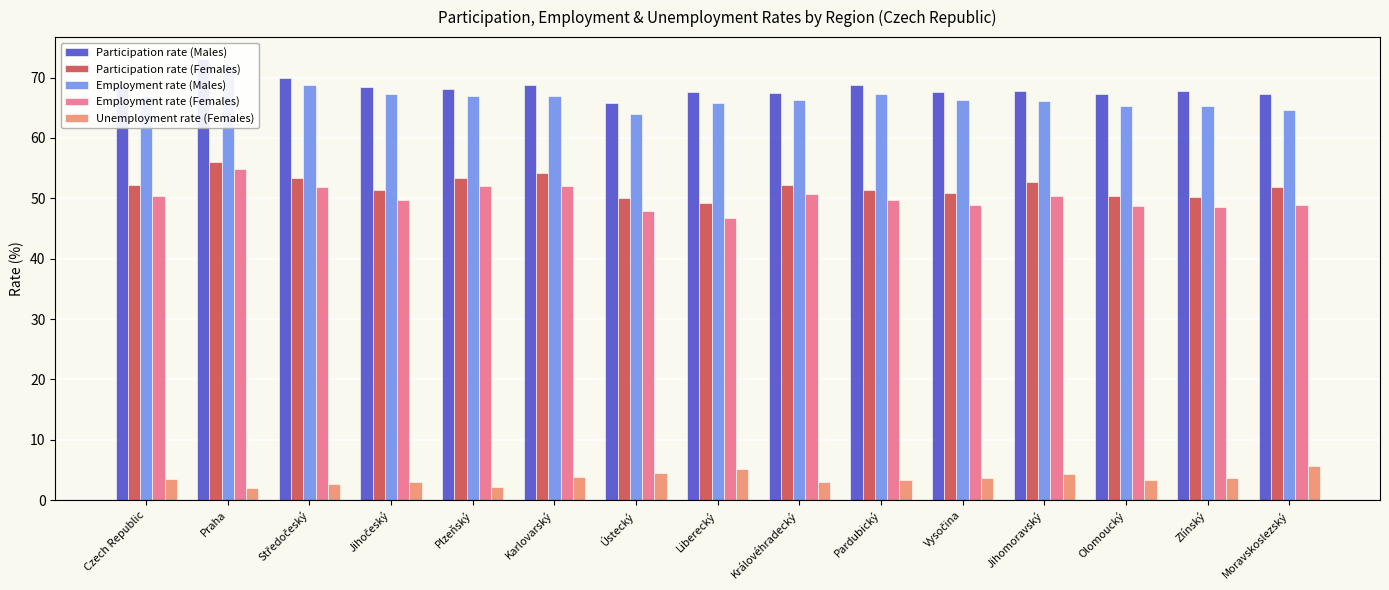

Which has a higher value, Liberecký or Czech Republic?

Czech Republic